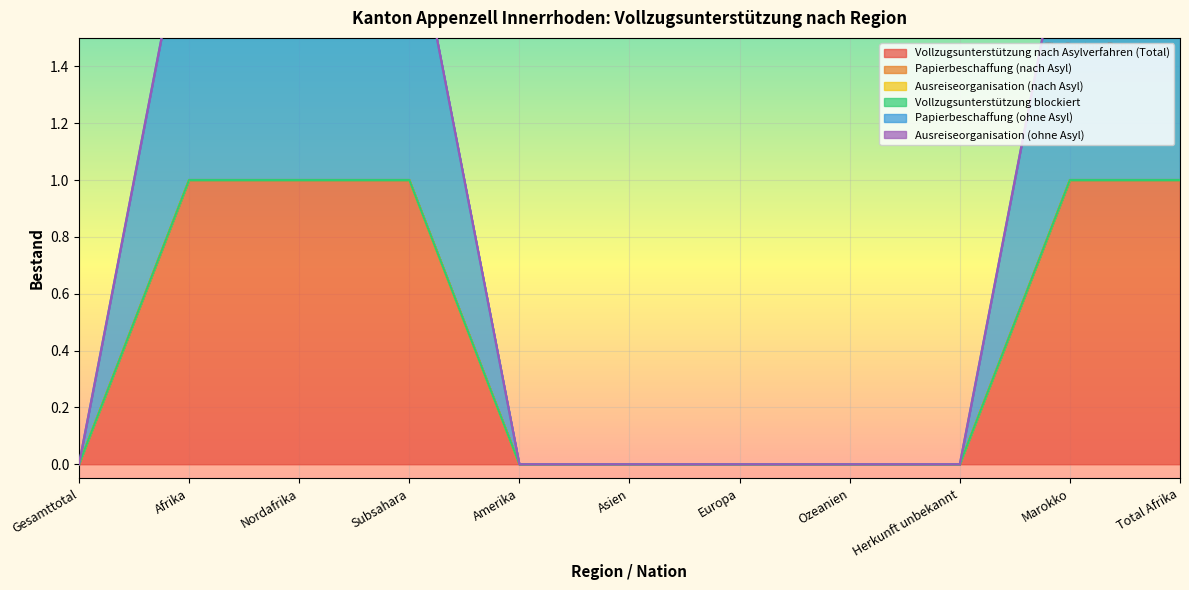

What is the label of the 7th point from the left?

Europa